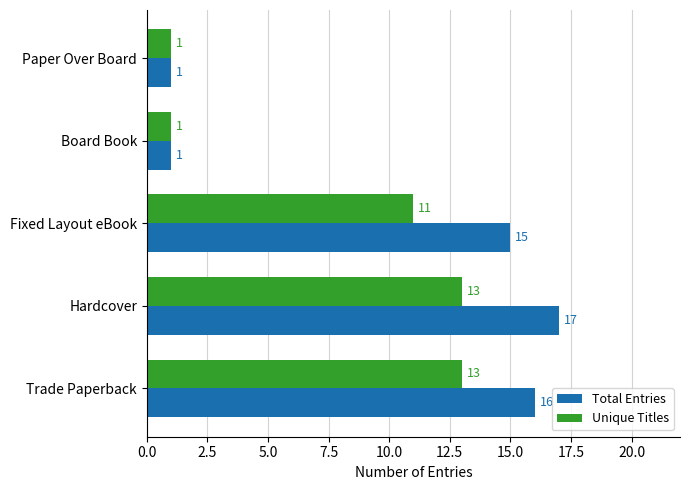

What is the lowest value of the Total Entries series?

1